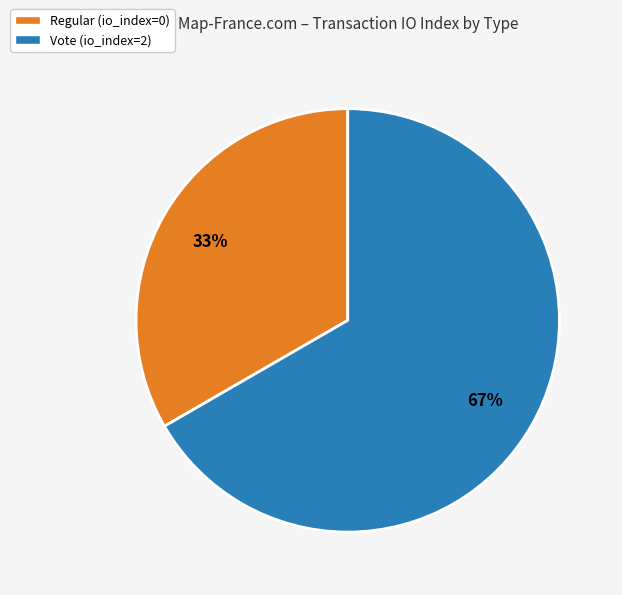

The Regular slice represents 8% of the pie. True or false?

False